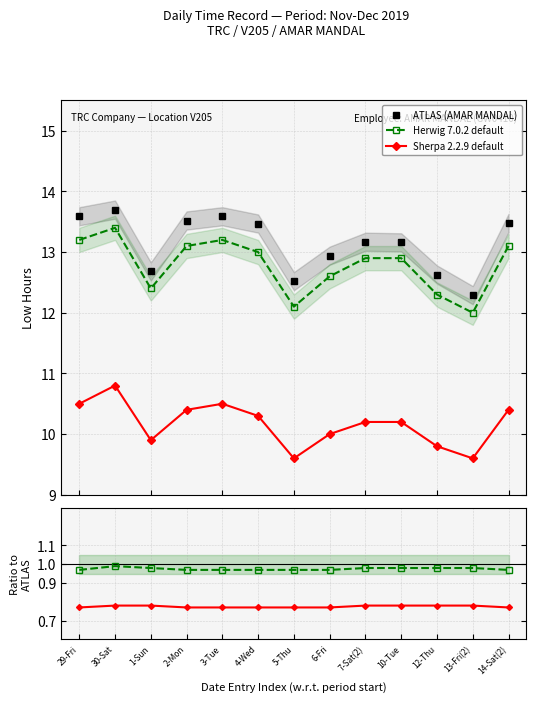

Rank the series at 29-Fri from lowest to highest value.

Sherpa 2.2.9 default, Herwig 7.0.2 default, ATLAS (AMAR MANDAL)